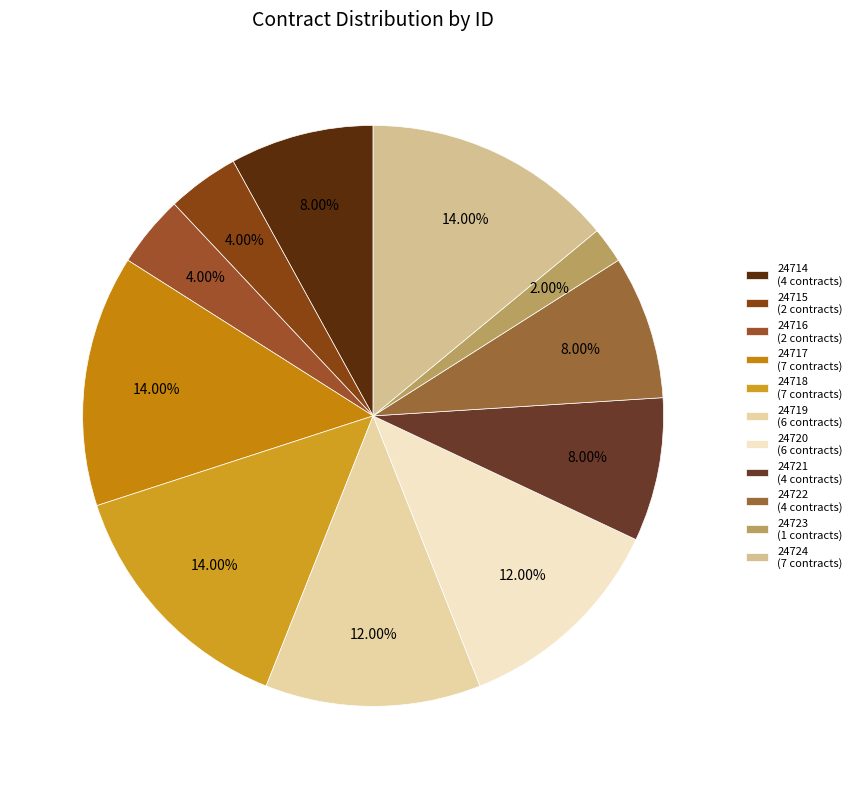

Combined, what portion of the pie is 24723 and 24714?

10.0%